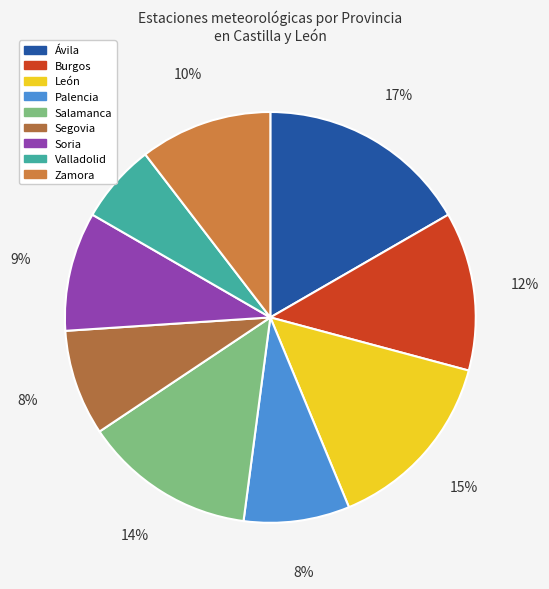

How many slices are in this pie chart?

9